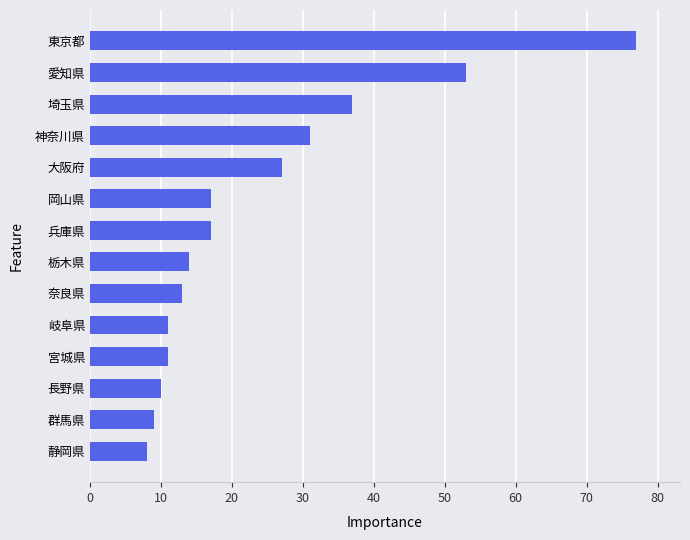

What is the difference between the values at 群馬県 and 愛知県?

44